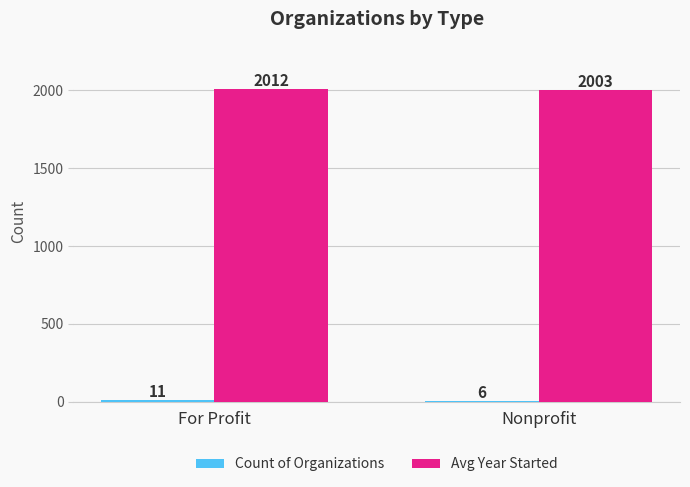

At which label is Avg Year Started closest to 2007?

Nonprofit